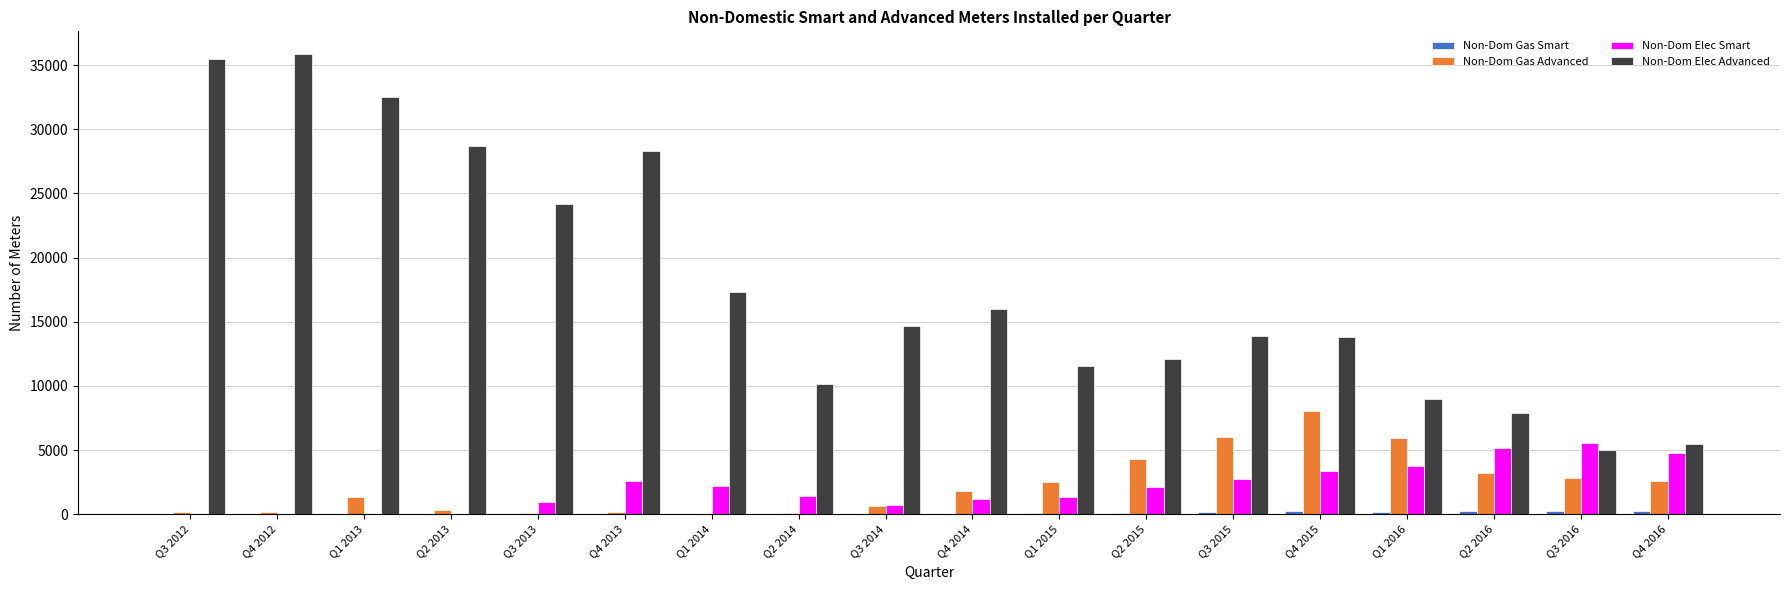

Which series has the largest total across all categories?

Non-Dom Elec Advanced